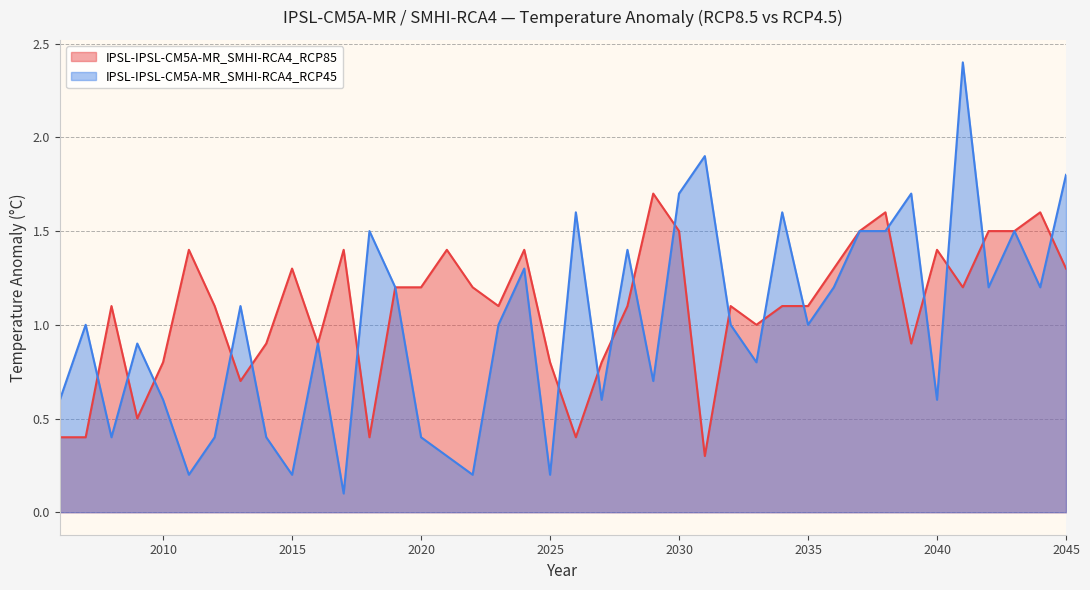

Which series ends up on top after the final intersection of IPSL-IPSL-CM5A-MR_SMHI-RCA4_RCP85 and IPSL-IPSL-CM5A-MR_SMHI-RCA4_RCP45?

IPSL-IPSL-CM5A-MR_SMHI-RCA4_RCP45